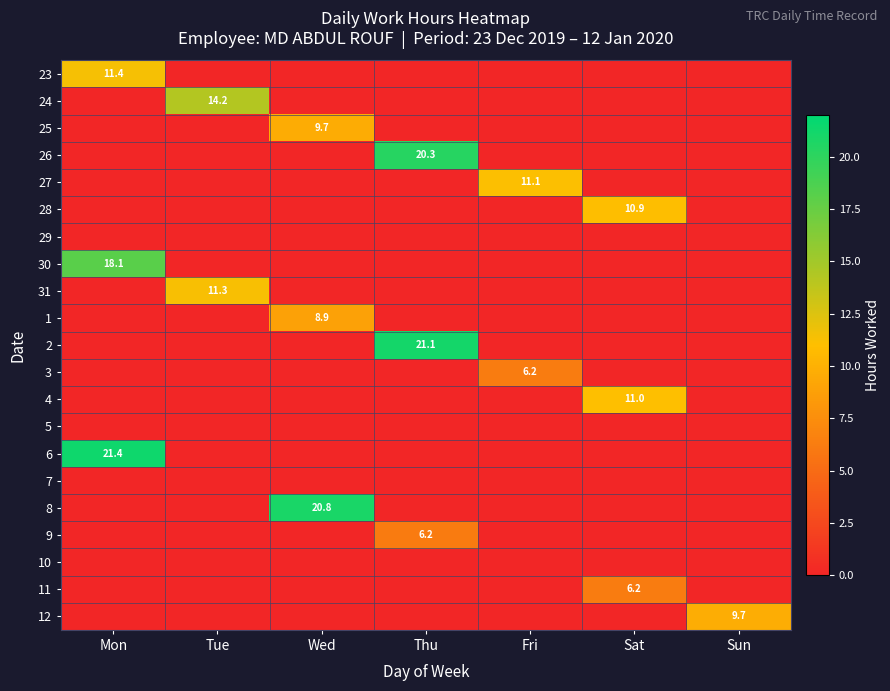

The value of 23 at Mon is 11.4. True or false?

True